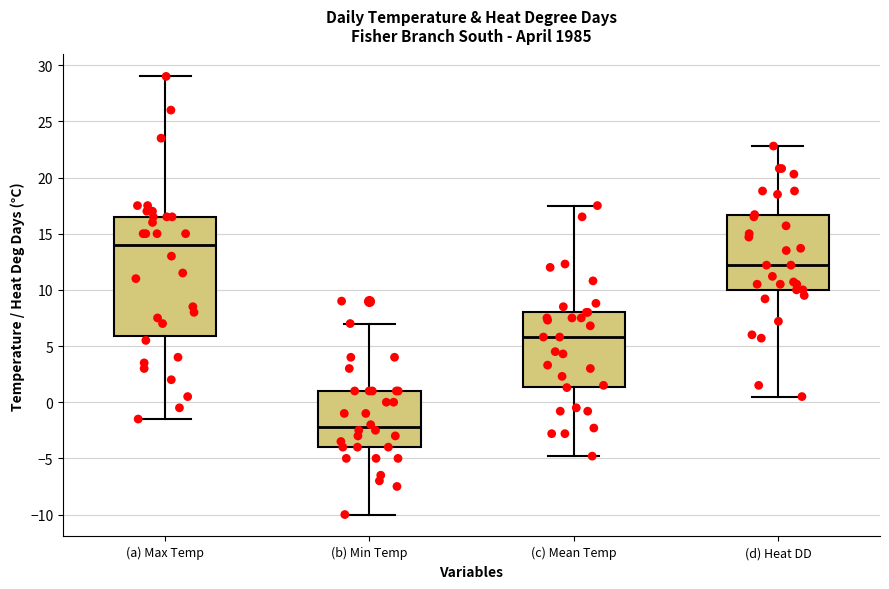

Which box has the lowest median line?

(b) Min Temp